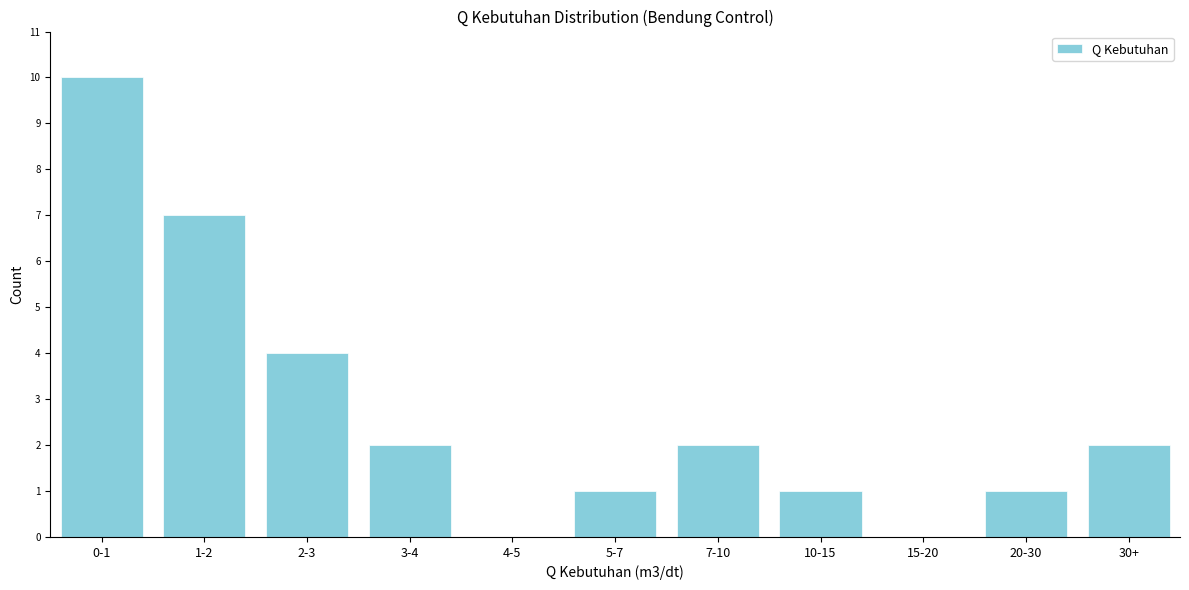

Reading left to right, list all the values displayed in this chart.

0-1=10	1-2=7	2-3=4	3-4=2	4-5=0	5-7=1	7-10=2	10-15=1	15-20=0	20-30=1	30+=2